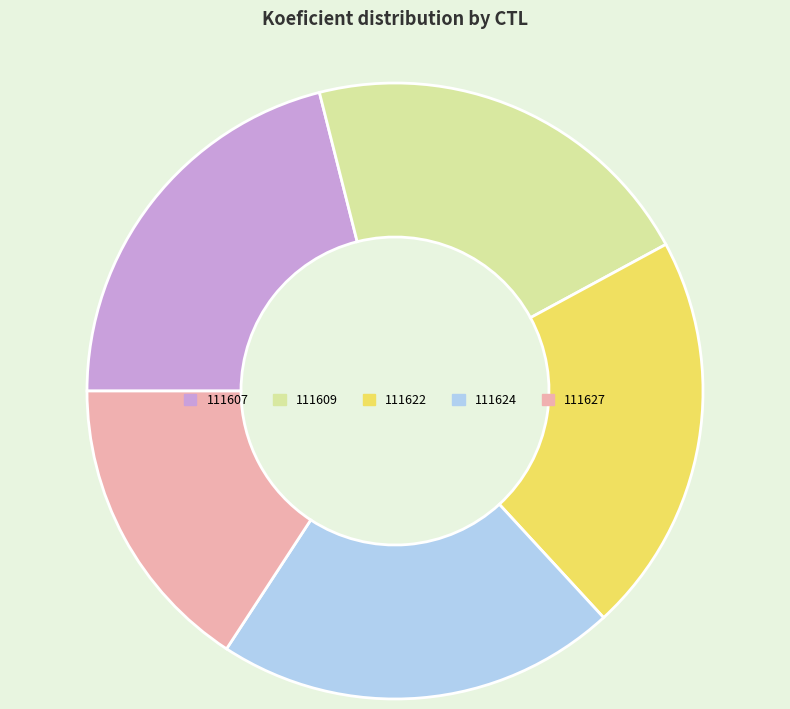

Combined, do 111624 and 111609 account for over 50%?

No